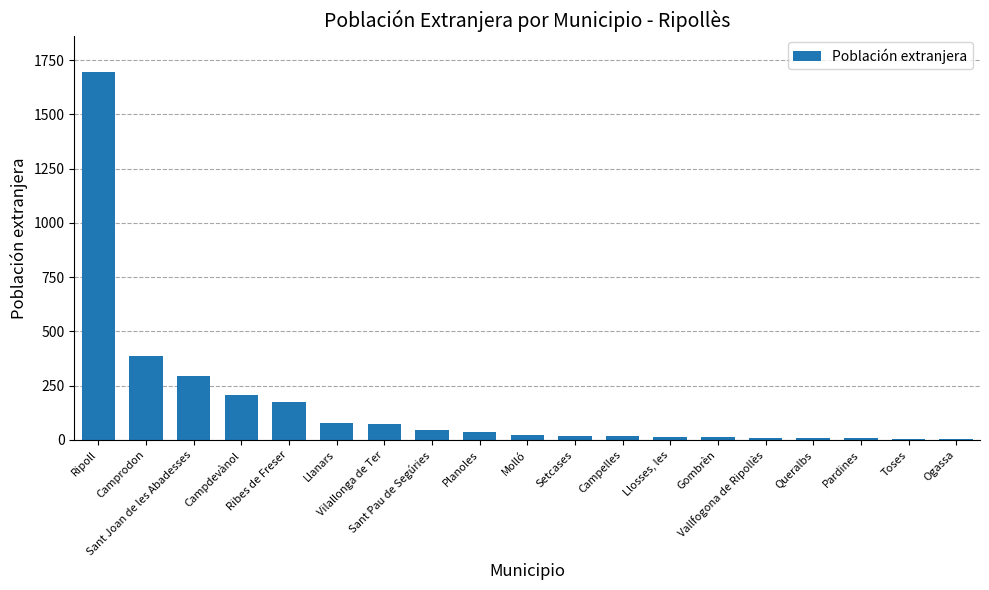

What is the sum of all values?

3114